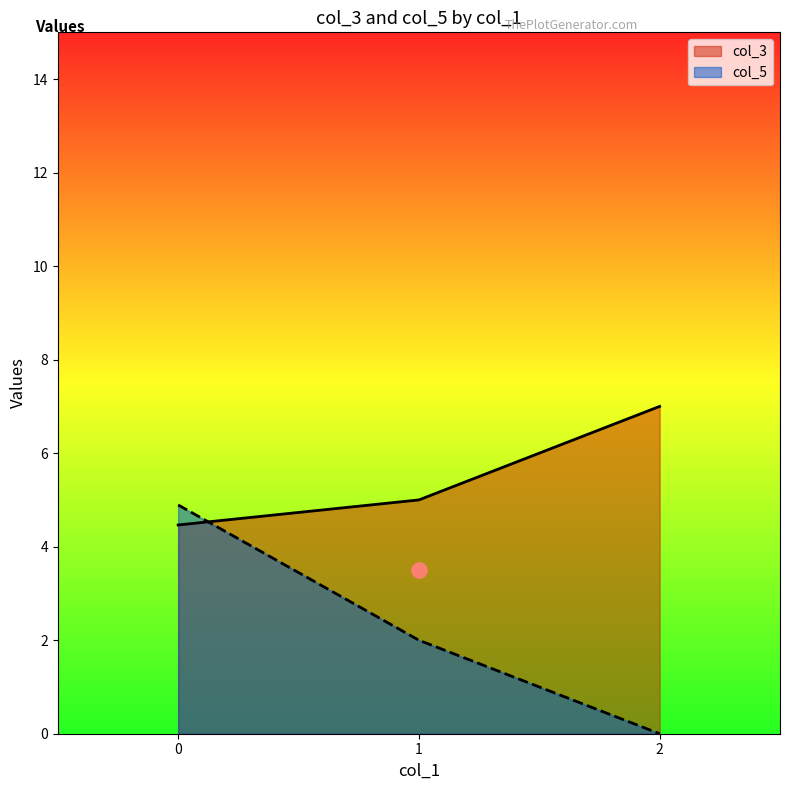

Is the value of col_5 at 1 greater than the value of col_3 at 0?

No